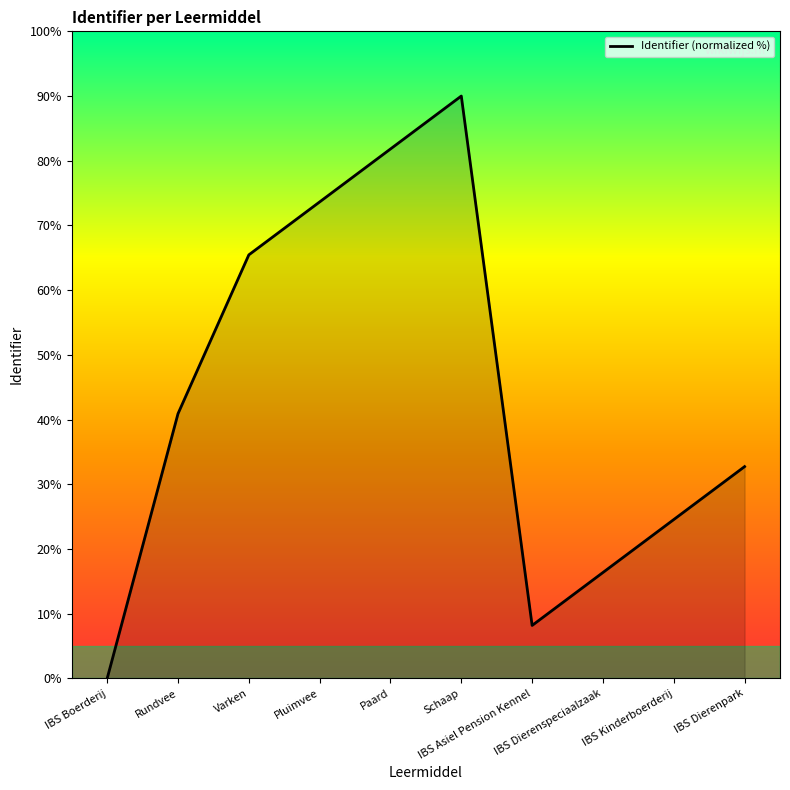

Is it true that the value at Schaap is 90.0?

True